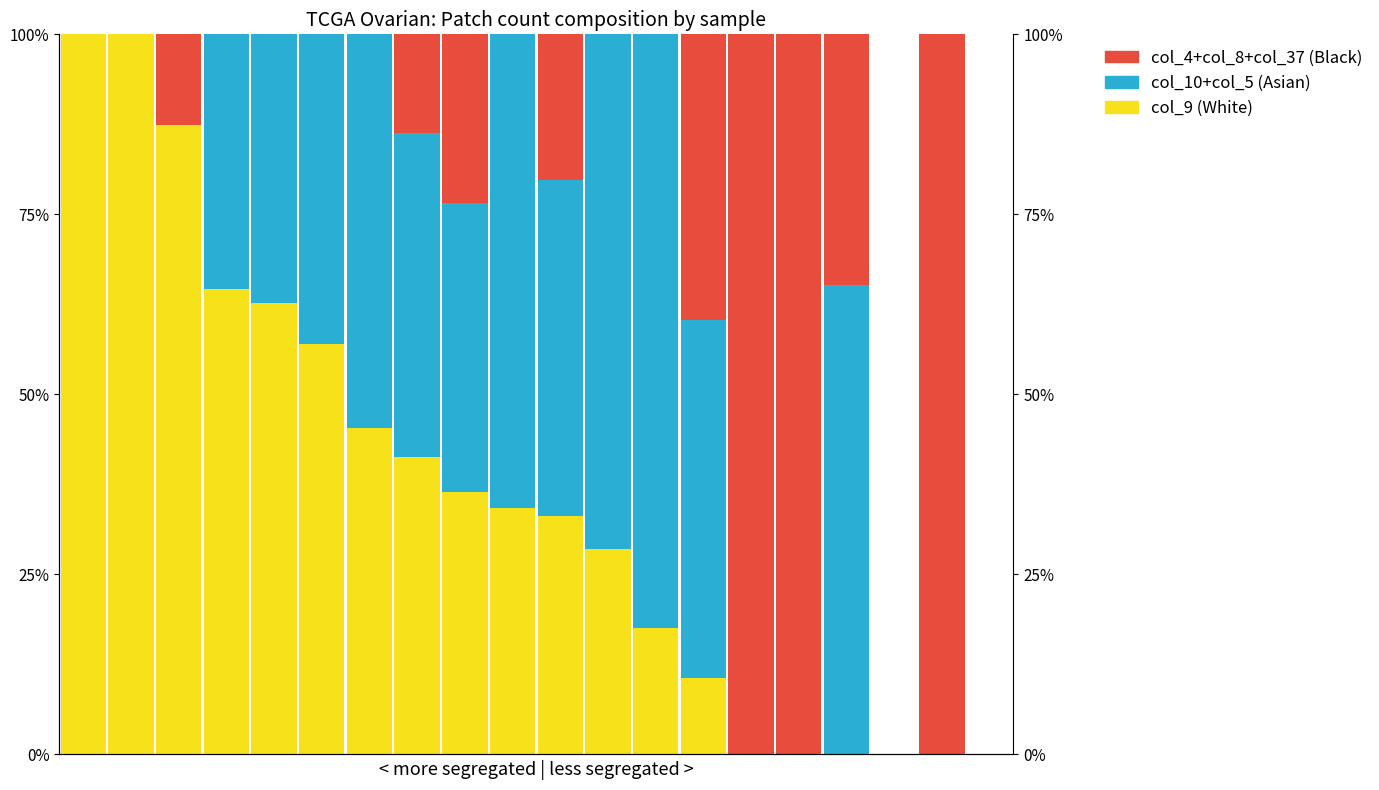

Between 18 and 9, which is larger?

9